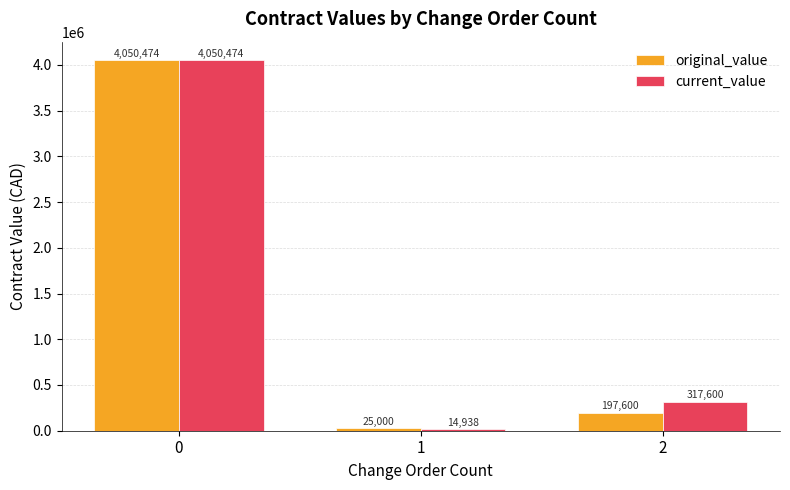

What is the value of the current_value bar at the 1st from the left?

4050474.0